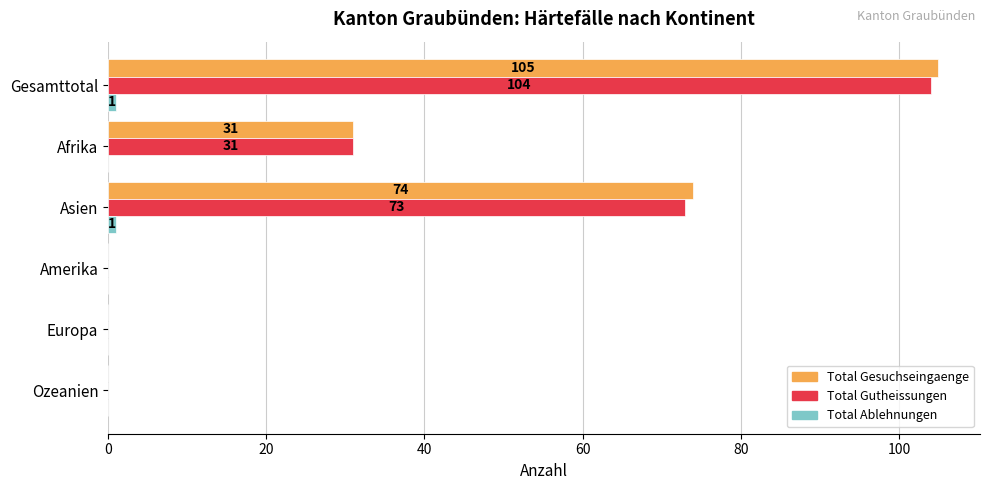

How many categories are shown in the chart?

6